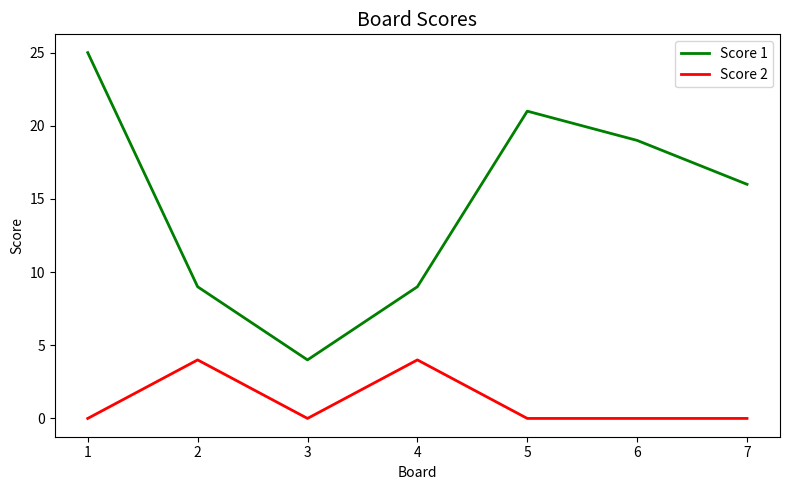

List the series in order of their overall mean, lowest first.

Score 2, Score 1